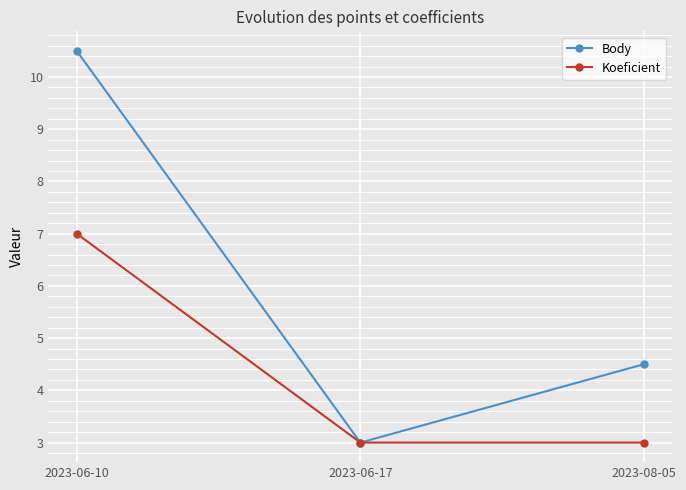

Where does the Body series first go above 4?

2023-06-10